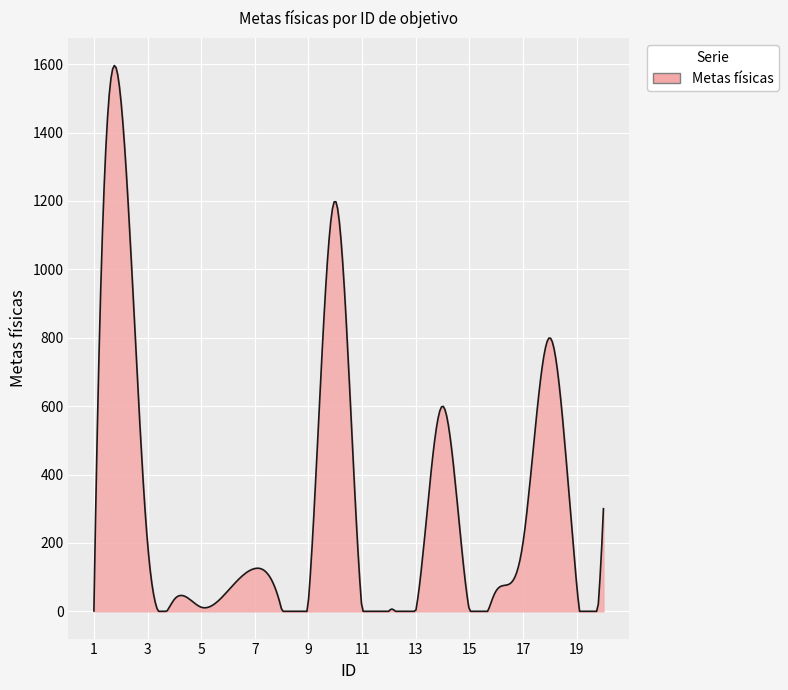

What is the greatest value displayed?

1596.1